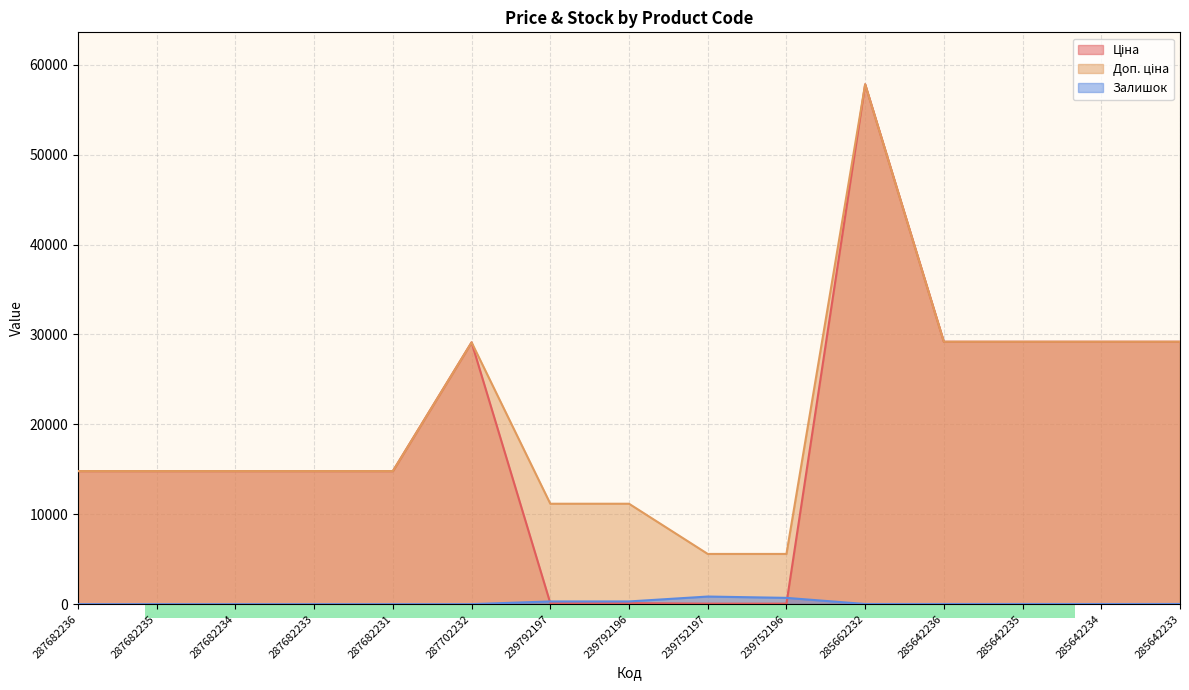

List the labels in order of Доп. ціна value, largest first.

285662232, 285642236, 285642235, 285642234, 285642233, 287702232, 287682236, 287682235, 287682234, 287682233, 287682231, 239792197, 239792196, 239752197, 239752196